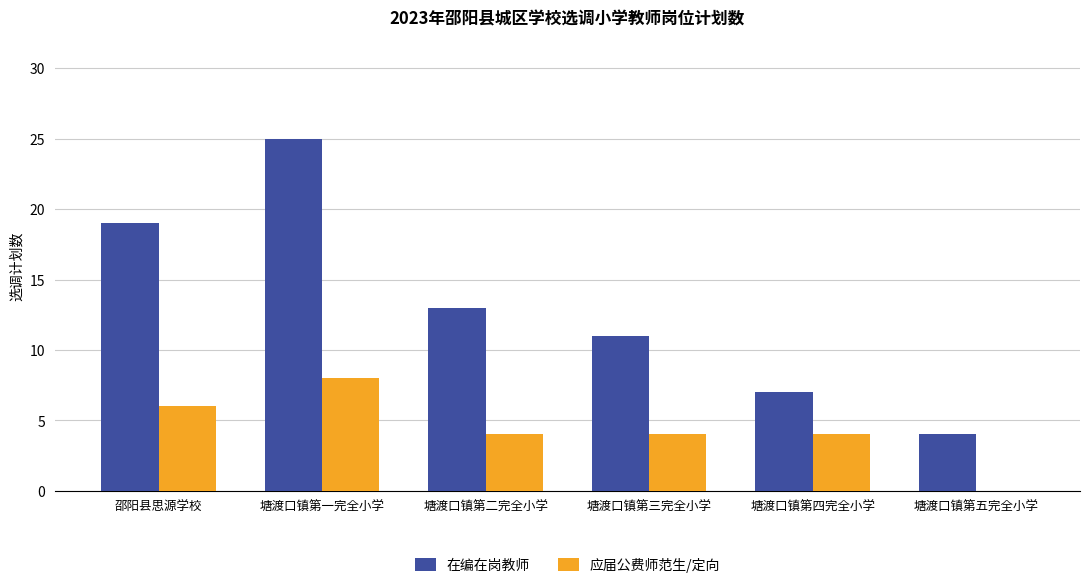

The value of 应届公费师范生/定向 at 塘渡口镇第三完全小学 is 2. True or false?

False